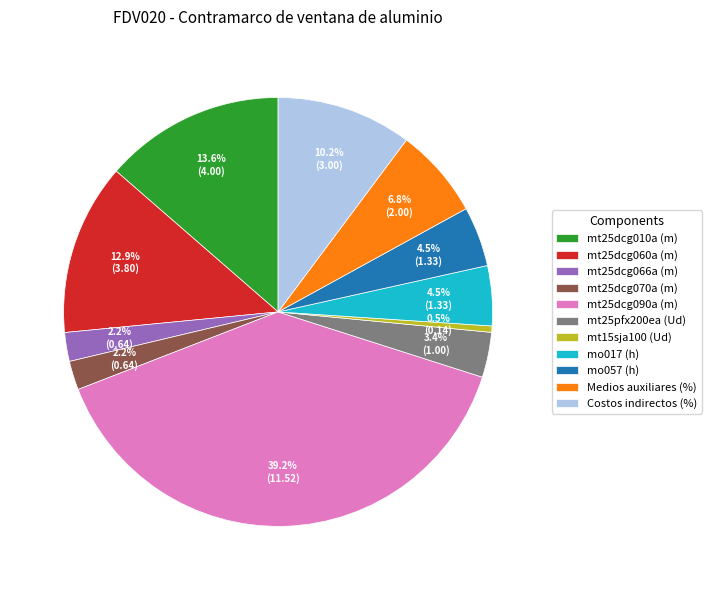

What portion of the pie excludes mt25dcg010a (m)?

86.4%